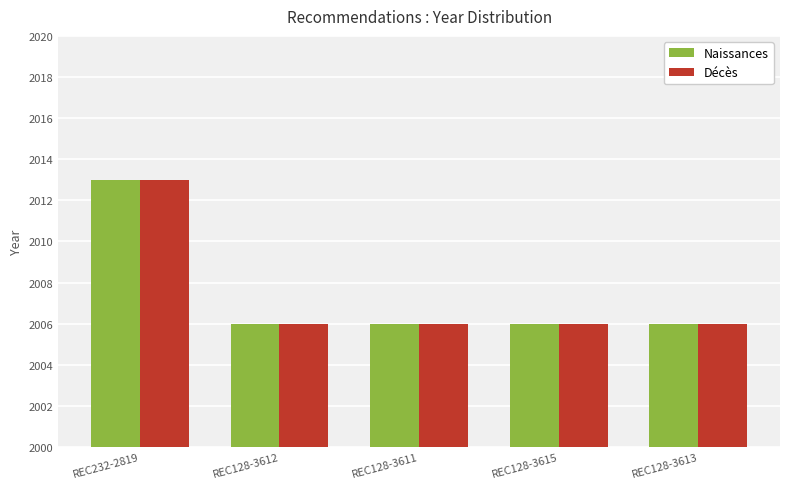

What is the sum of all Décès values?

10037